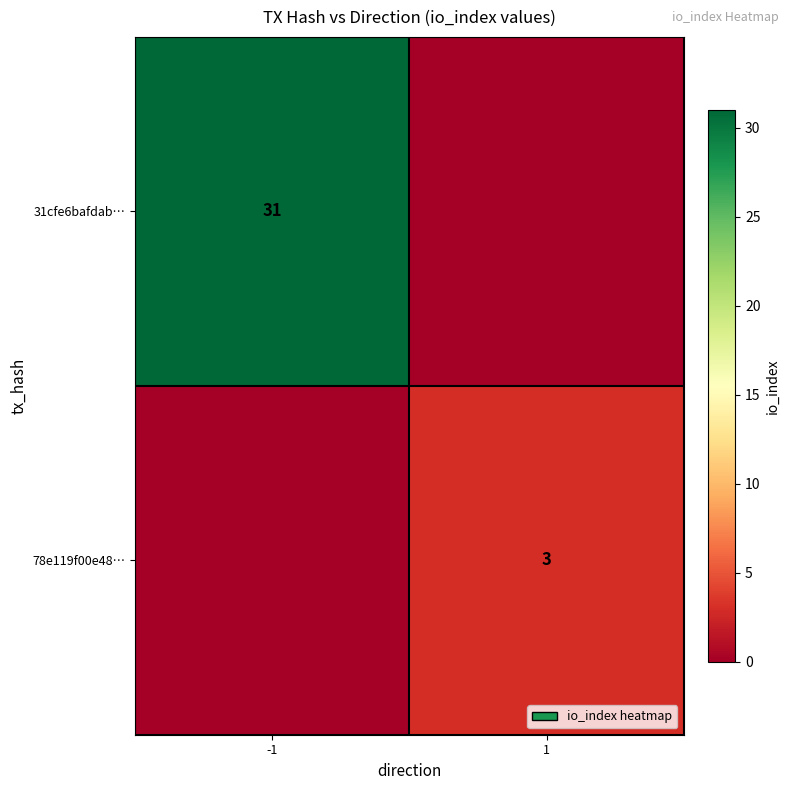

Is it true that 31cfe6bafdab… equals 31 at -1?

True